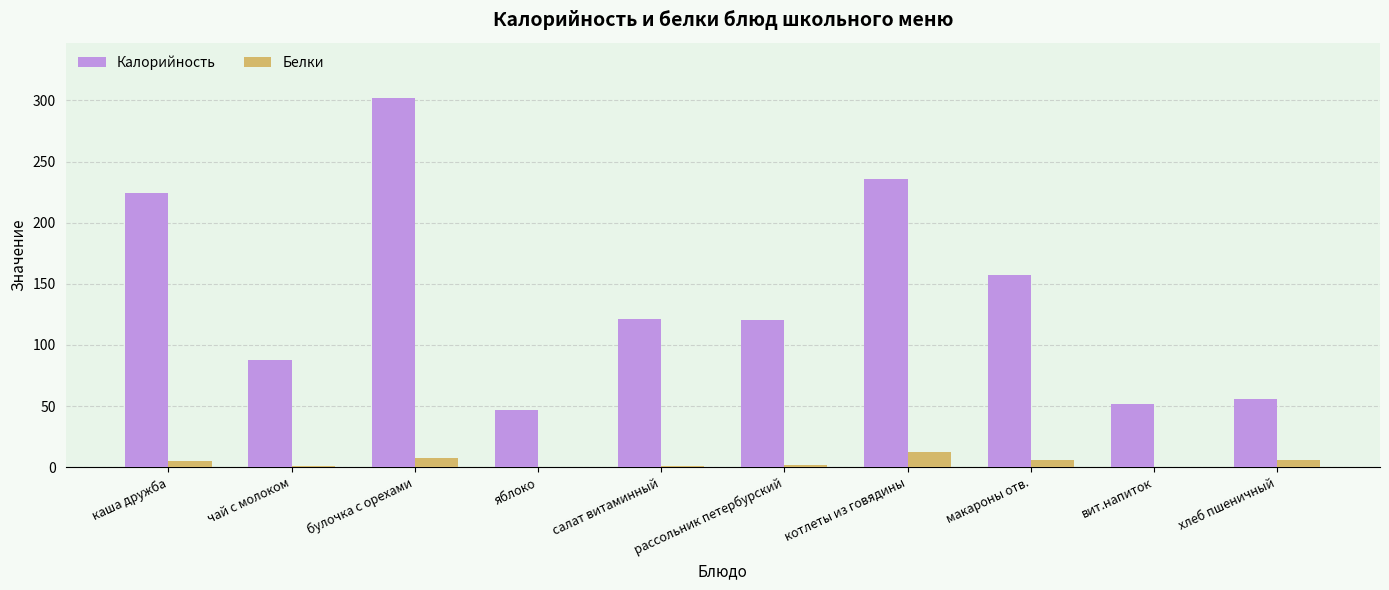

What is the maximum value for Калорийность?

302.0